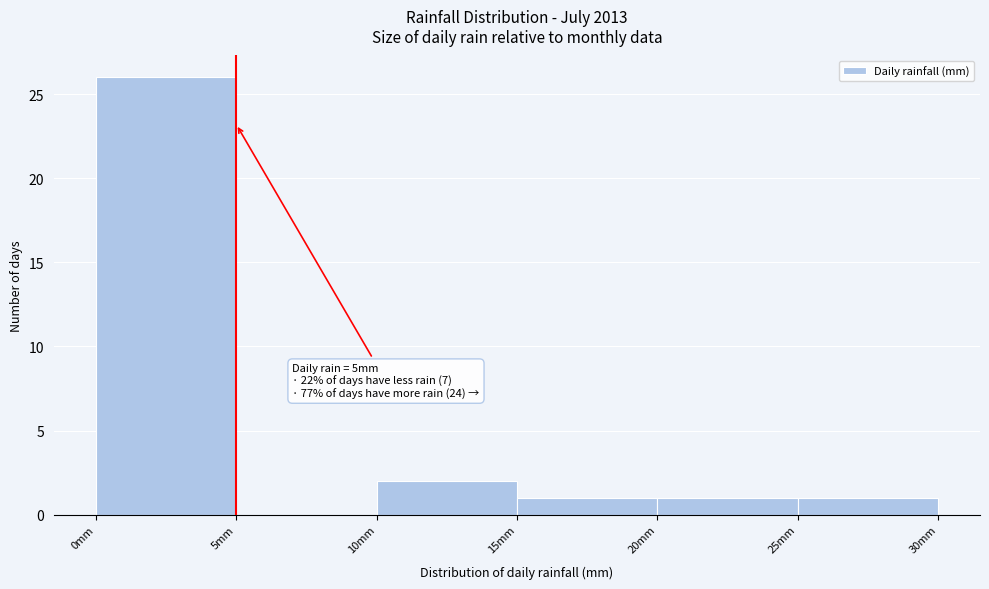

Which range on the x-axis has the tallest bar?

0 to 5